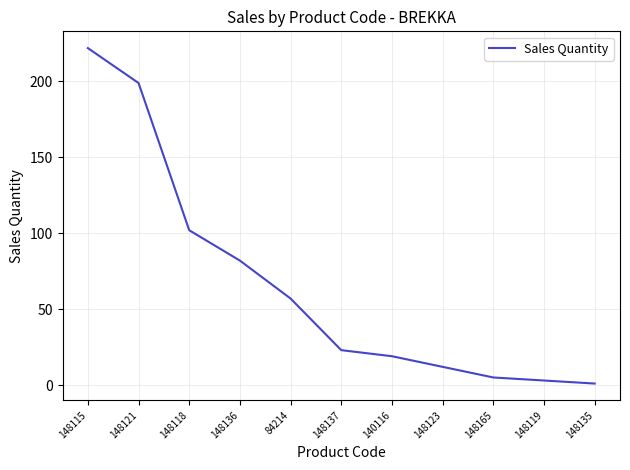

What is the sum of all values?

725